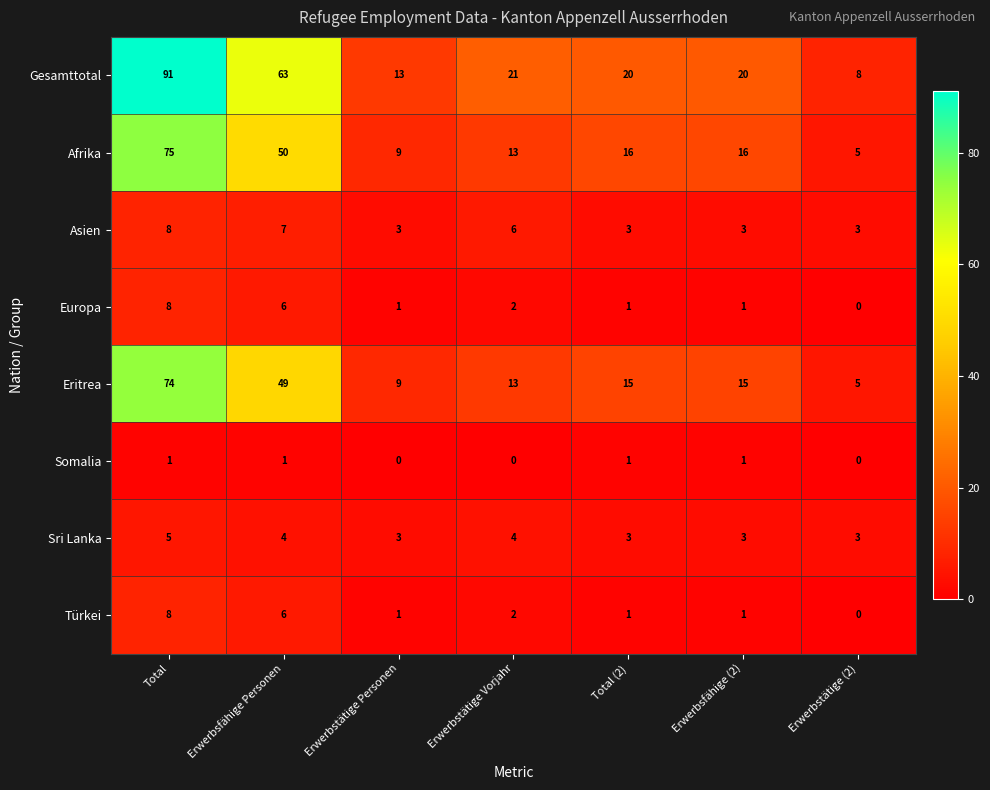

At which label is Afrika closest to 40?

Erwerbsfähige Personen